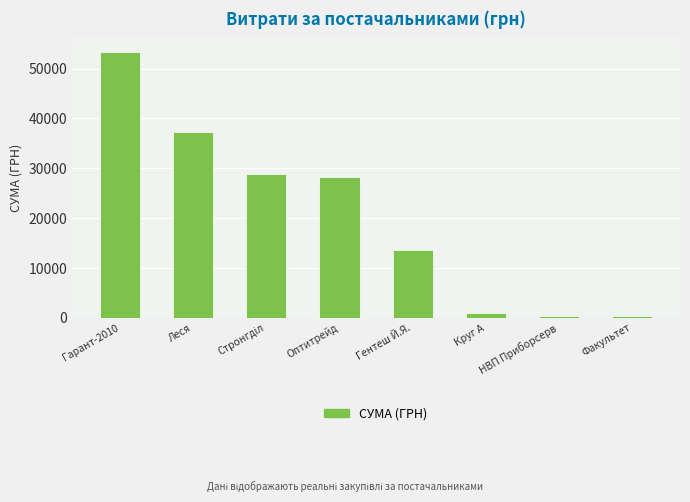

What is the ratio of the value at Гентеш Й.Я. to the value at Оптитрейд?

0.5